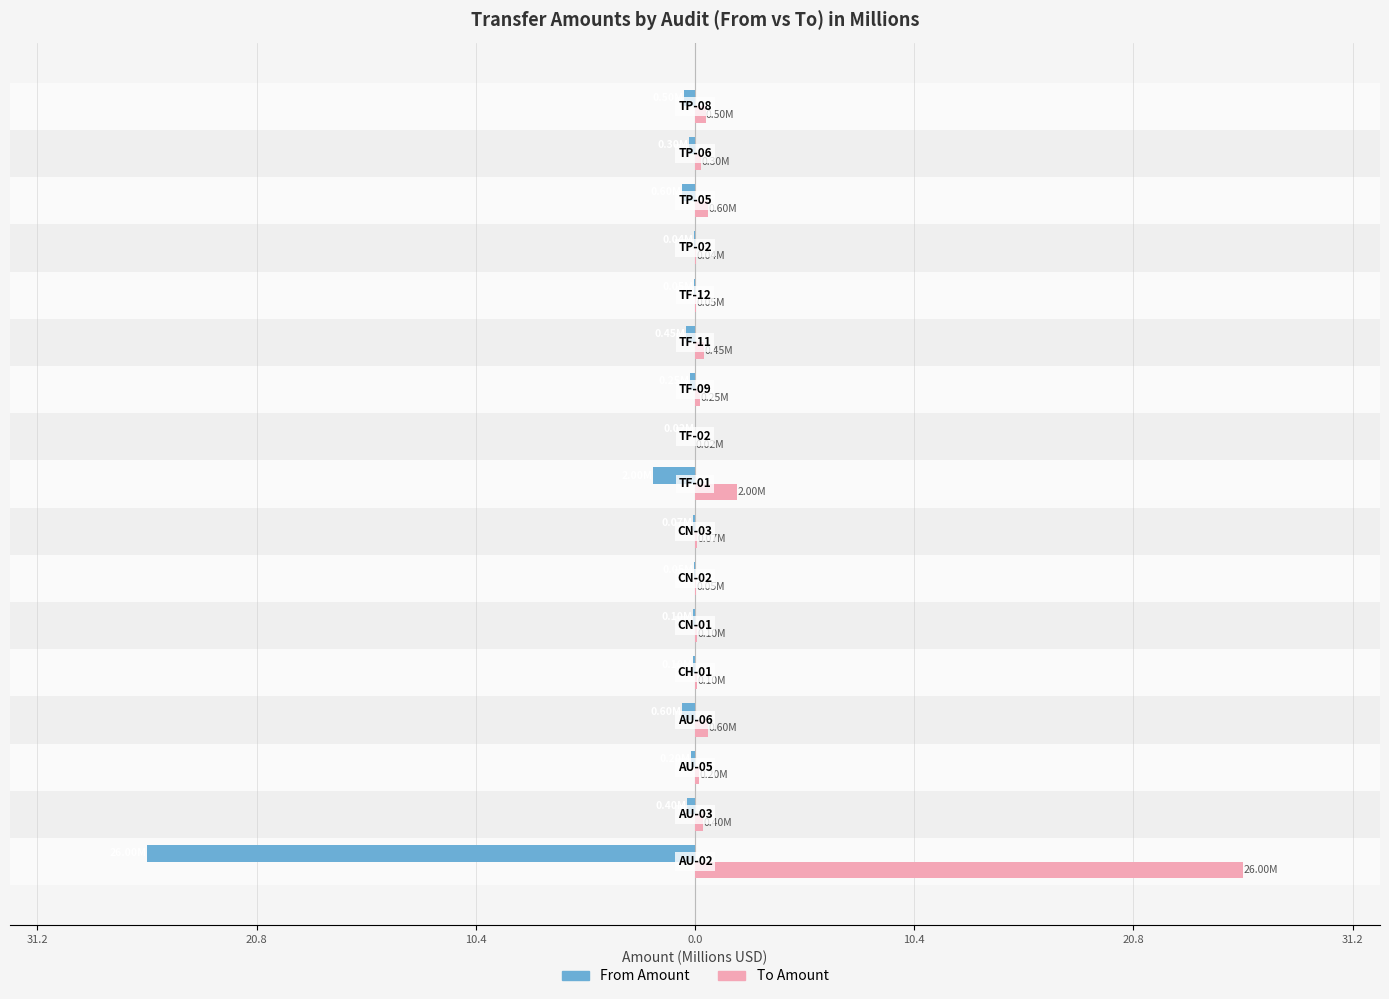

What are all the series names shown in the legend?

From Amount, To Amount